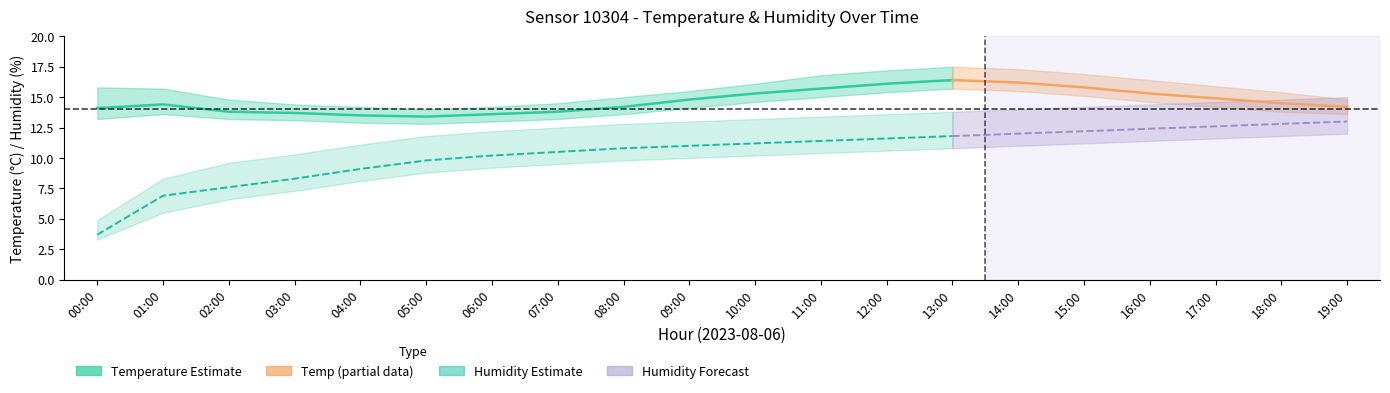

List the labels in order of humidity_lo value, smallest first.

00:00, 01:00, 02:00, 03:00, 04:00, 05:00, 06:00, 07:00, 08:00, 09:00, 10:00, 11:00, 12:00, 13:00, 14:00, 15:00, 16:00, 17:00, 18:00, 19:00